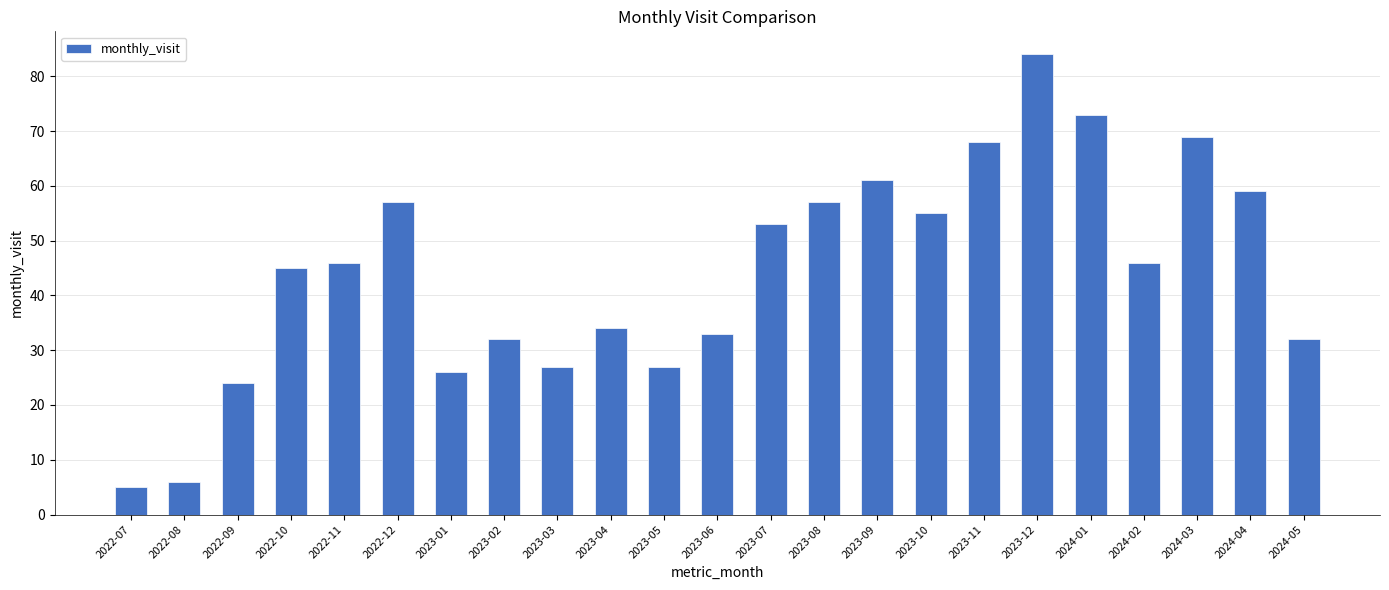

Which has a higher value, 2023-11 or 2023-07?

2023-11